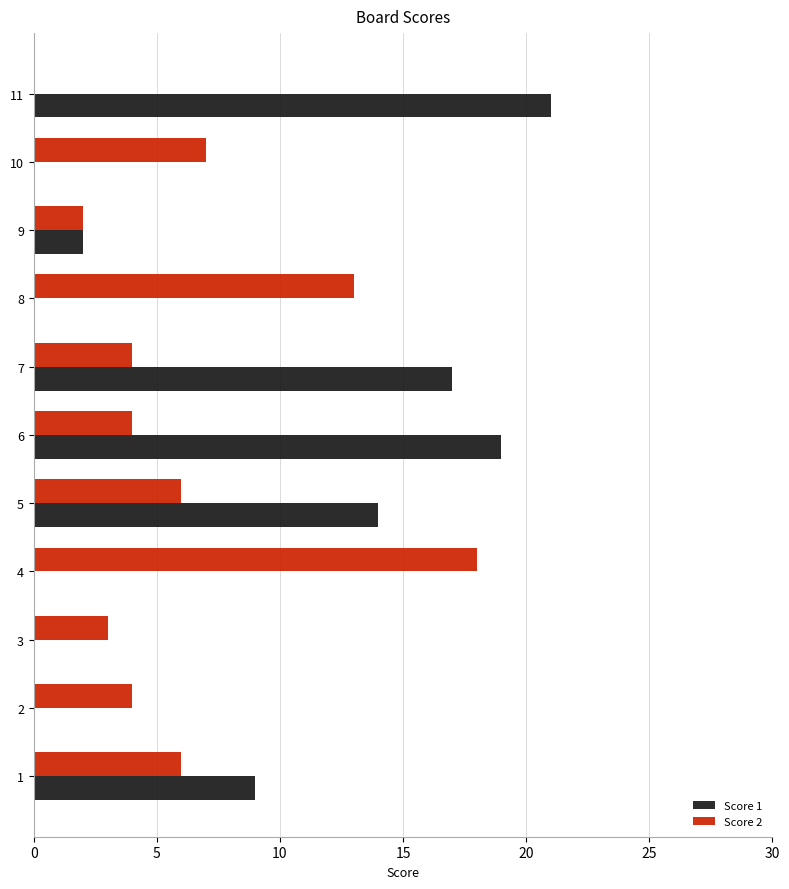

Is it true that Score 1 equals 12 at 10?

False